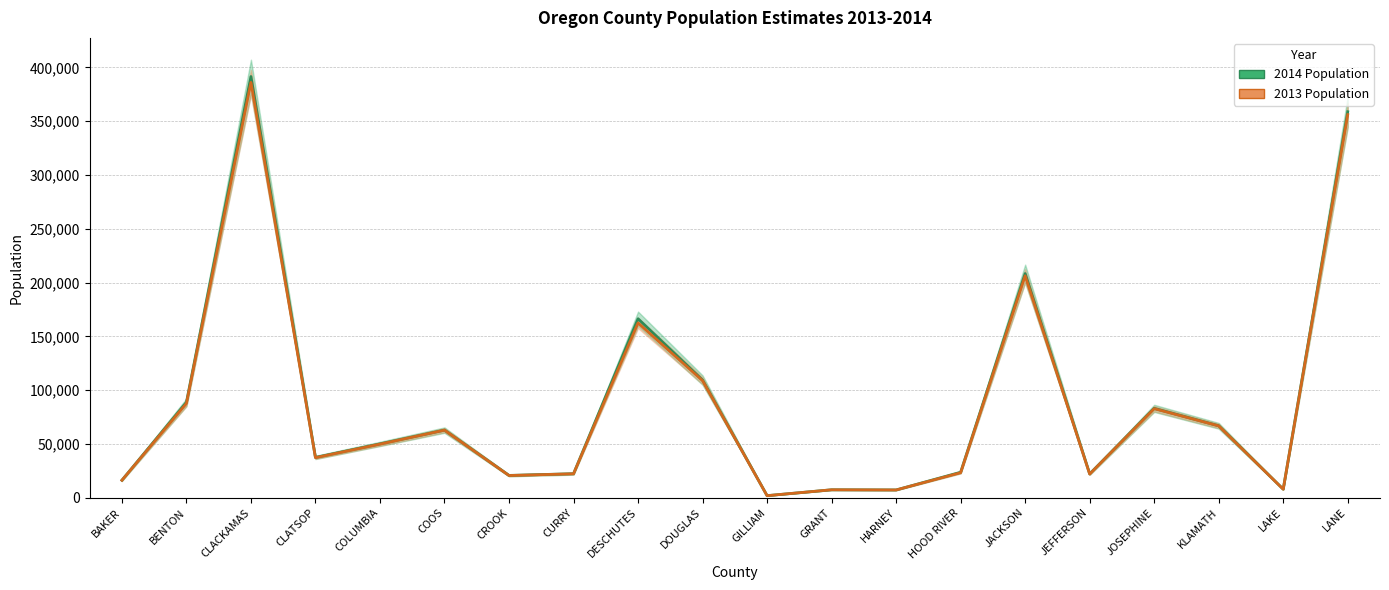

How many values in the 2013 Population series exceed 49850?

9